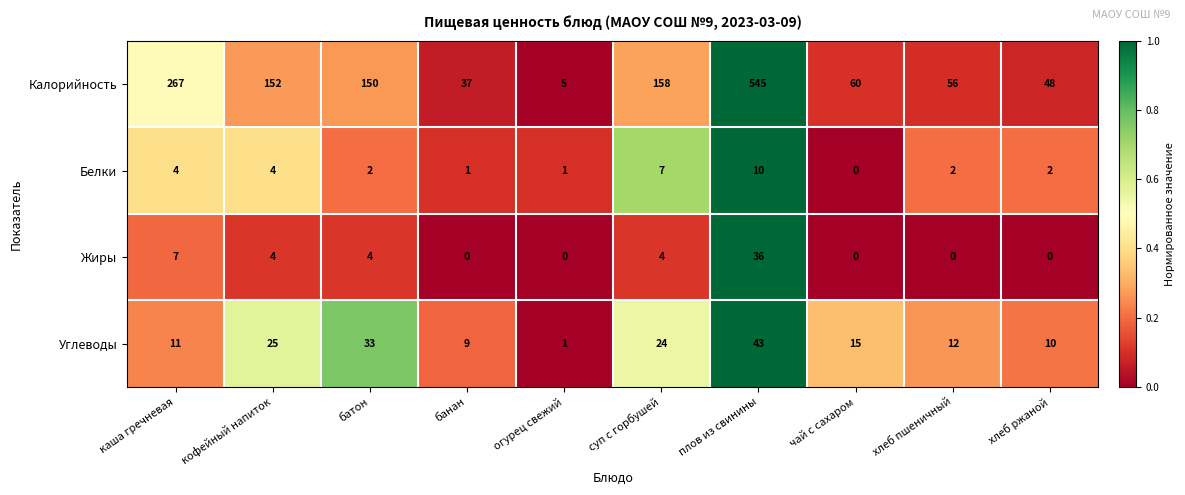

List the series in order of their peak value, lowest first.

Белки, Жиры, Углеводы, Калорийность